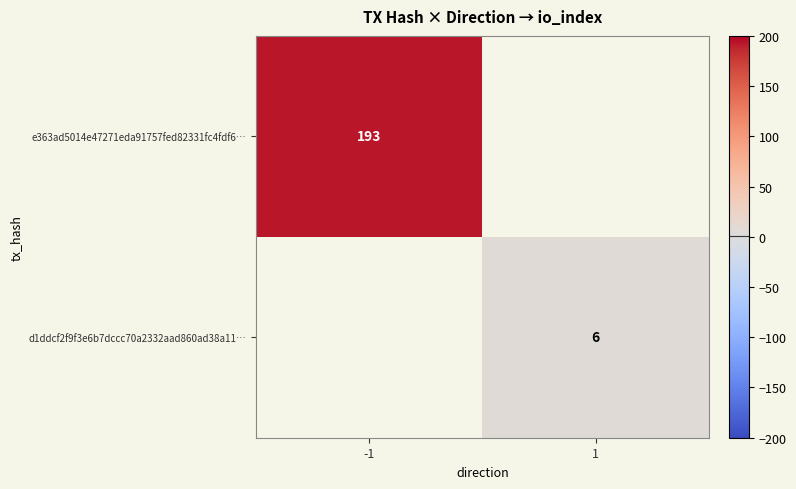

The value of e363ad5014e47271eda91757fed82331fc4fdf6… at -1 is 342. True or false?

False